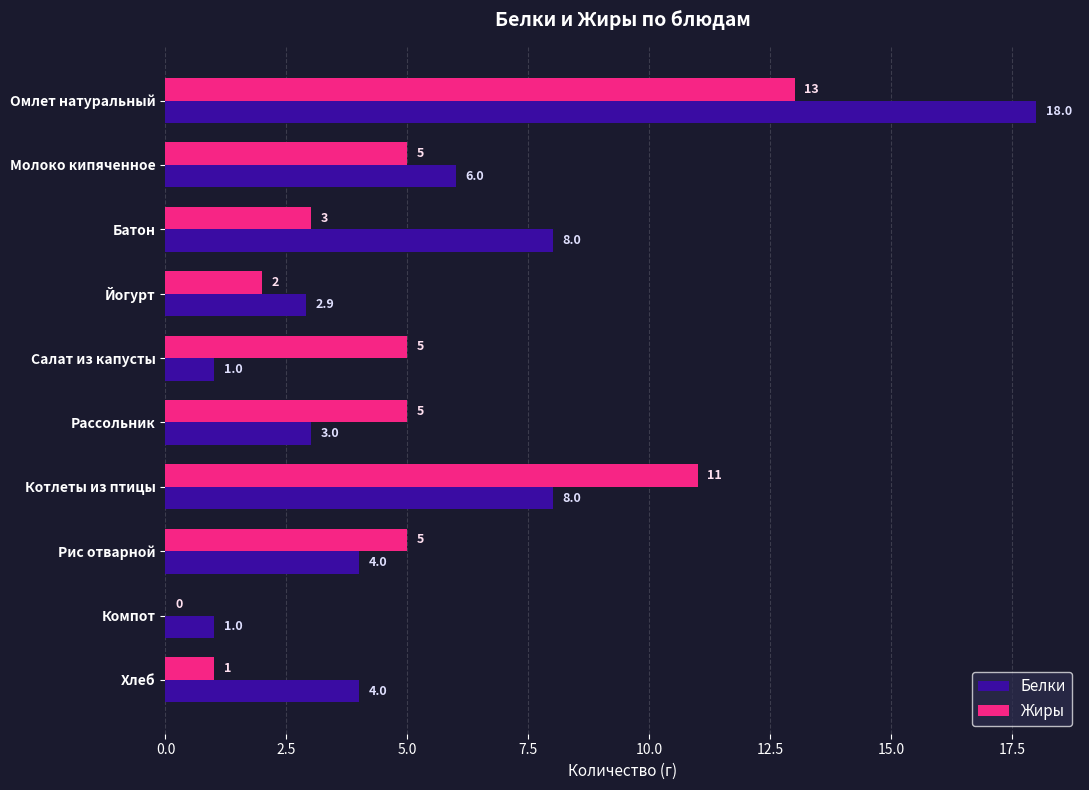

Which category has the highest value in the Жиры series?

Омлет натуральный